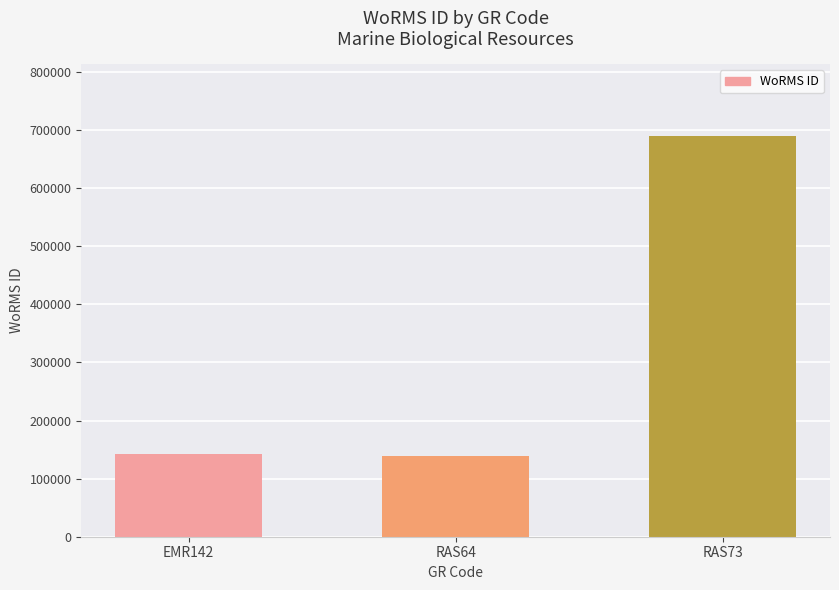

What is the greatest value displayed?

689176